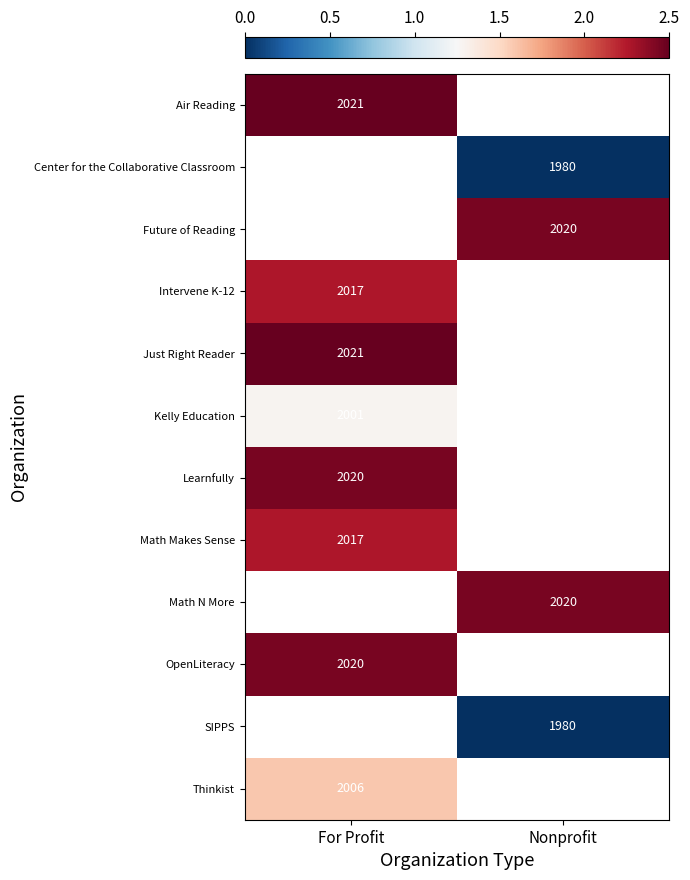

Is it true that Air Reading equals 2021.0 at For Profit?

True